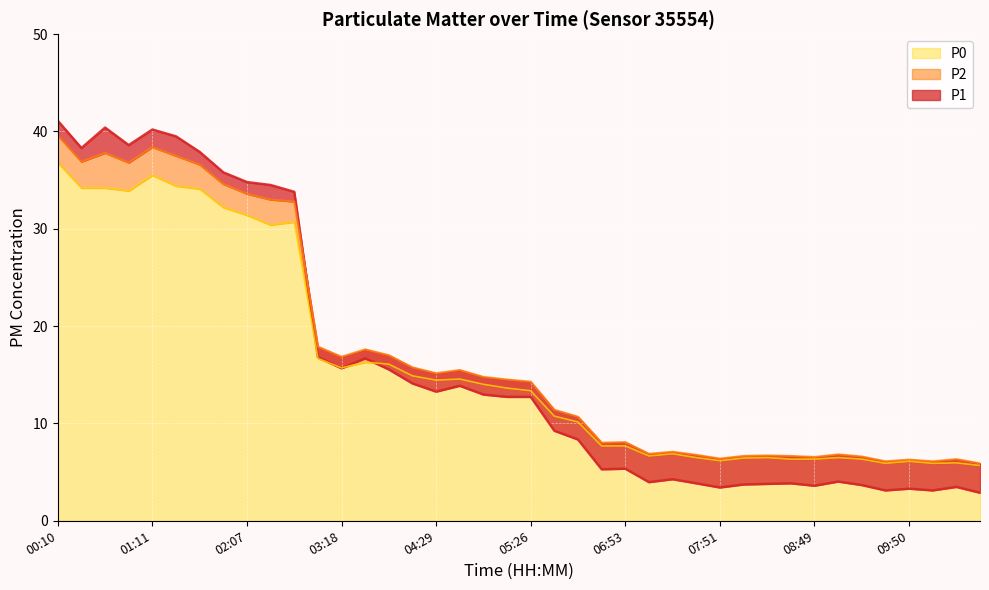

Is it true that P1 equals 3.8 at 05:26?

False